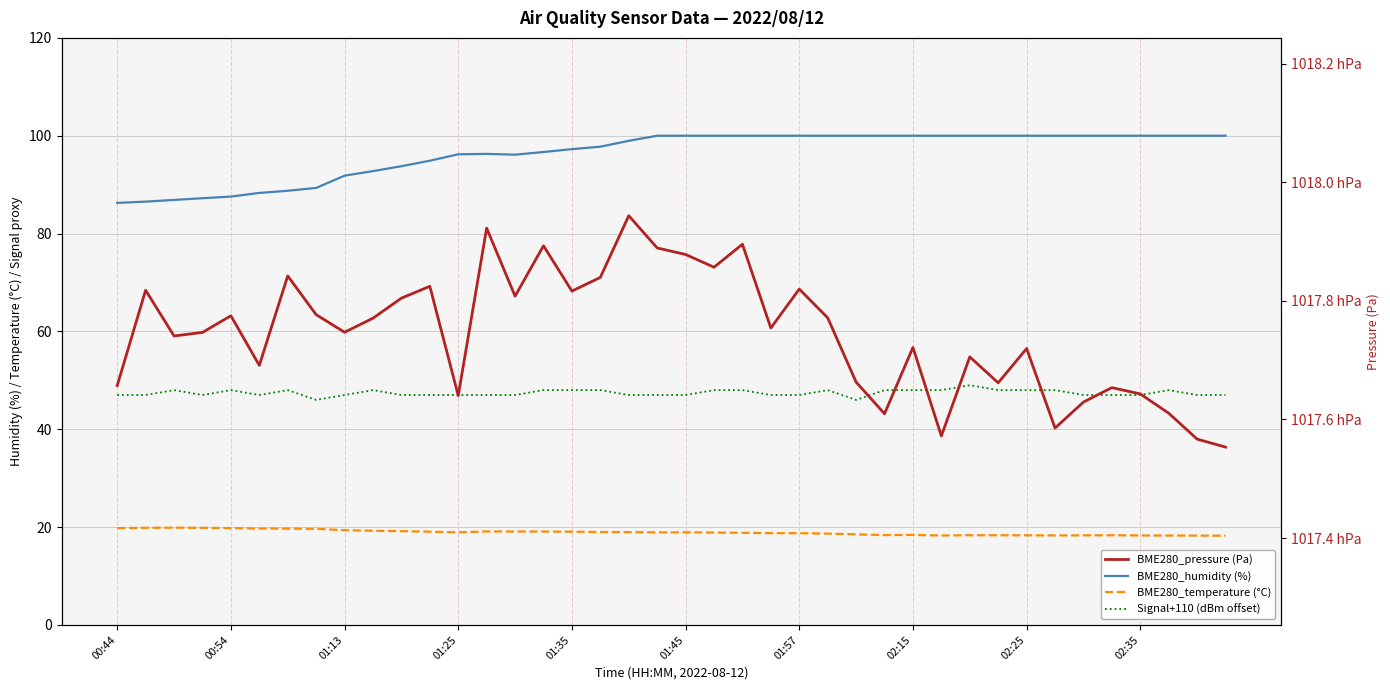

Which series has the widest spread of values?

BME280_pressure (Pa)